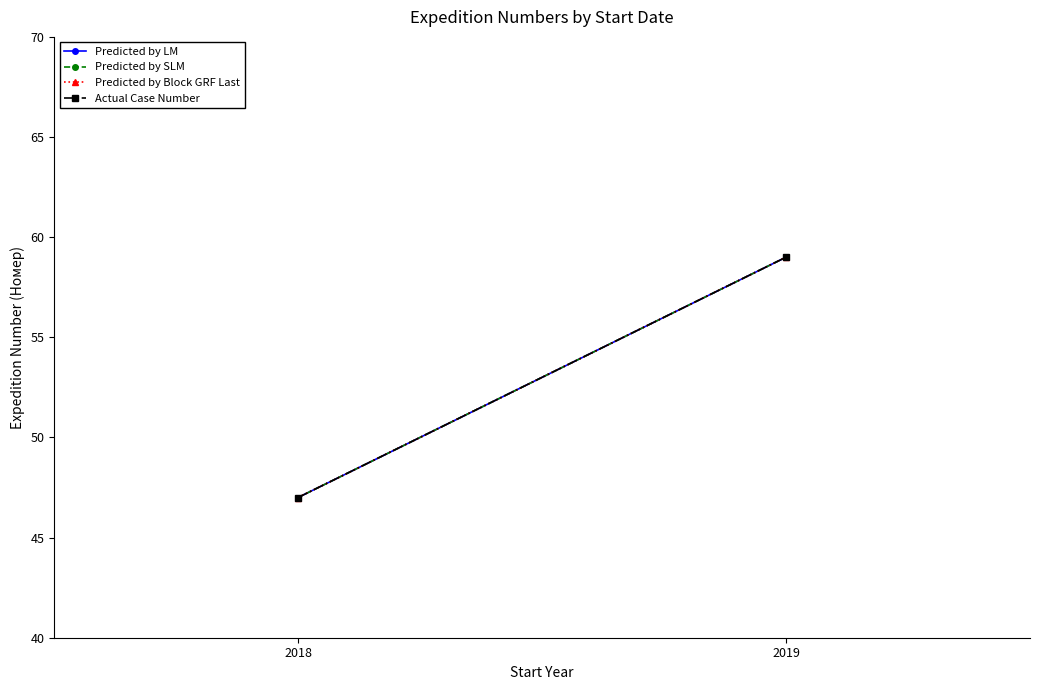

Between 2019 and 2018, which is larger?

2019